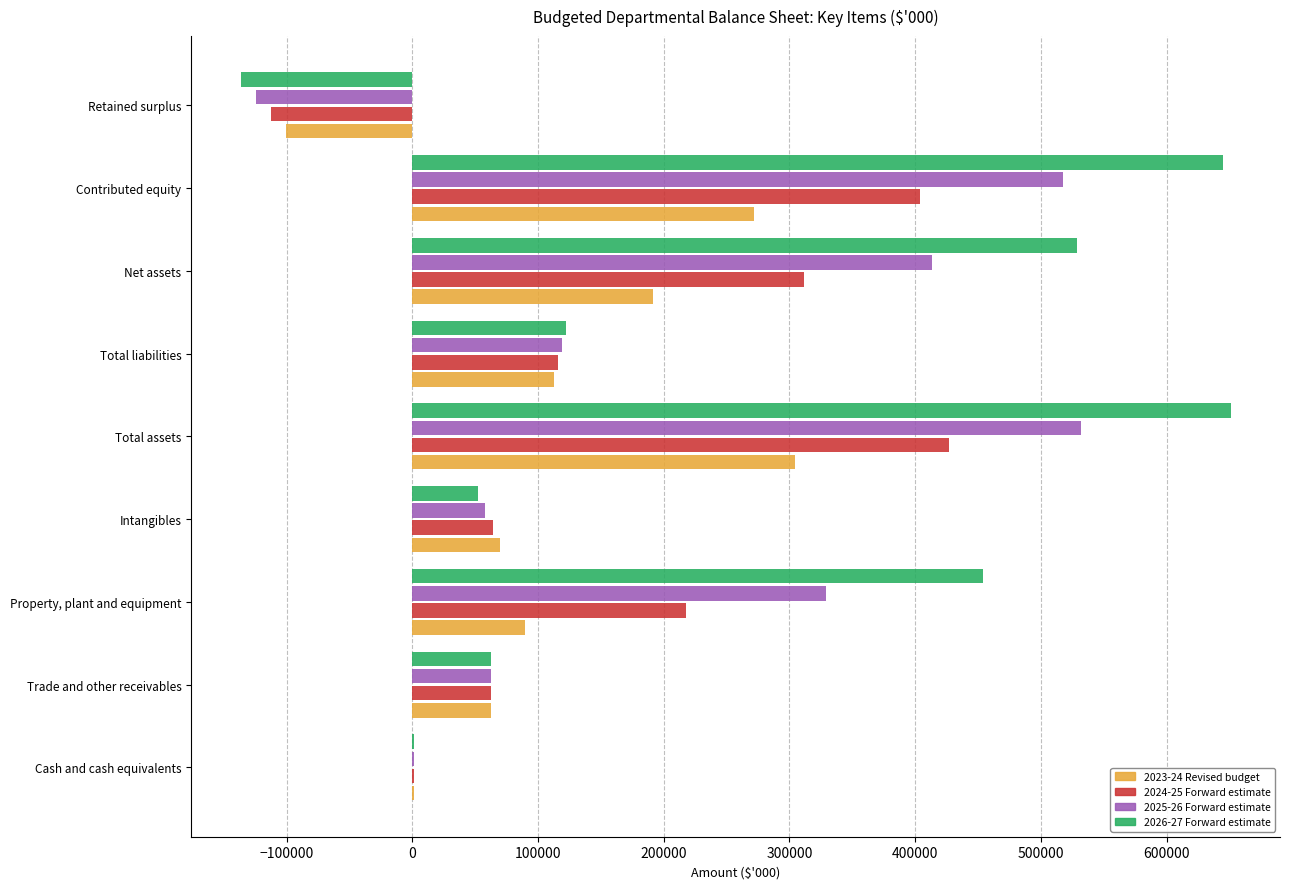

True or false: 2025-26 Forward estimate has a value of 329121 at Property, plant and equipment.

True